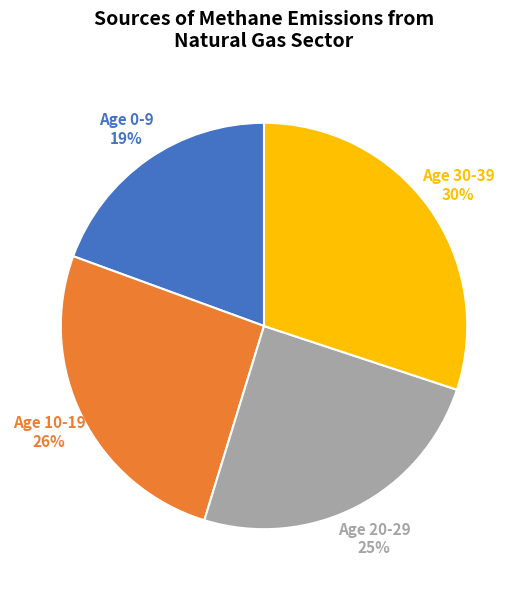

To the nearest percent, what is the average slice percentage?

25%